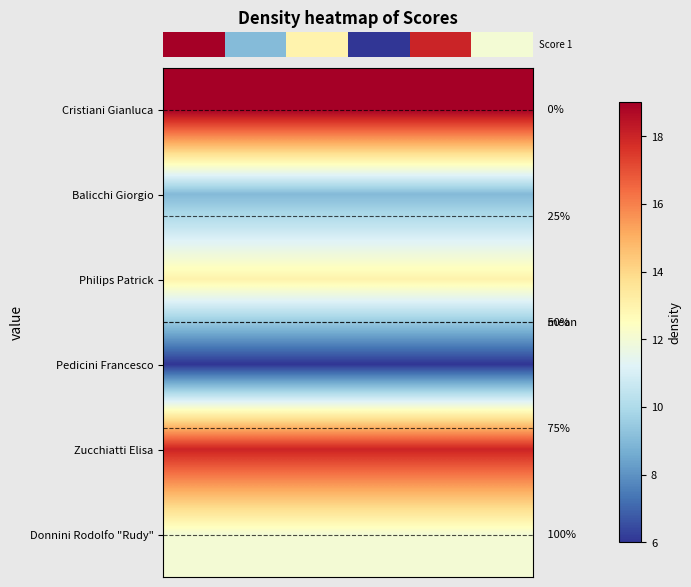

What is the greatest value displayed?

19